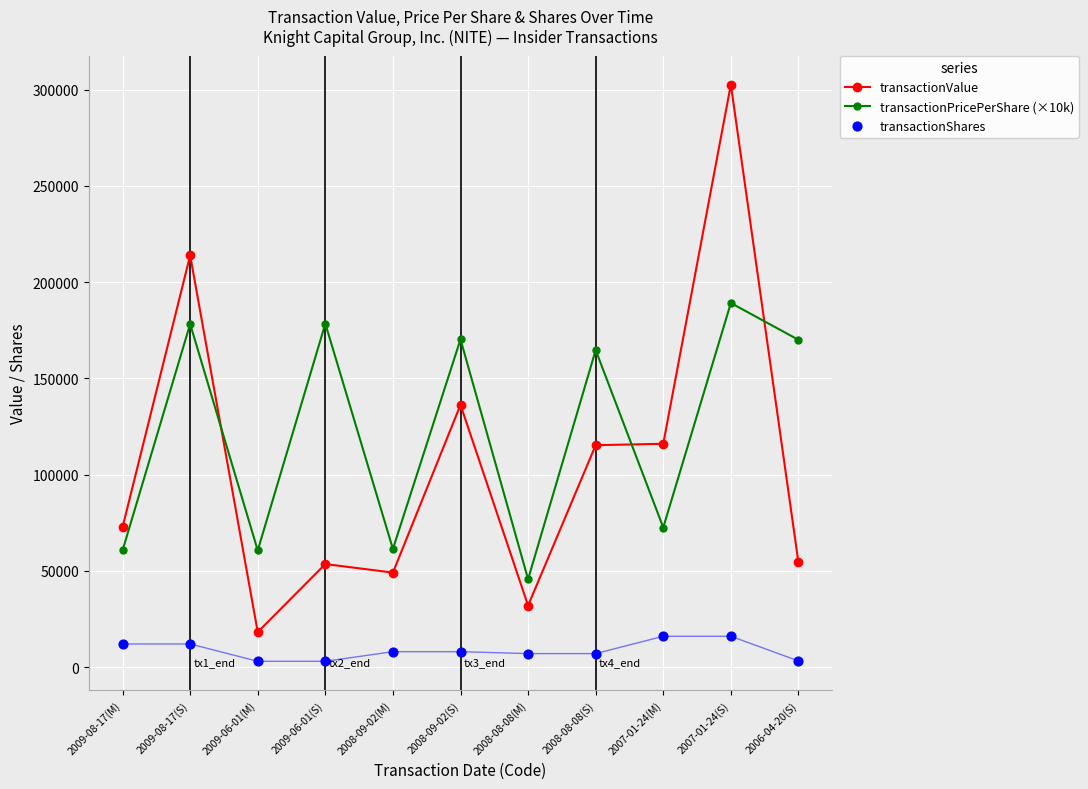

At which category is the sum across all series the highest?

2007-01-24(S)